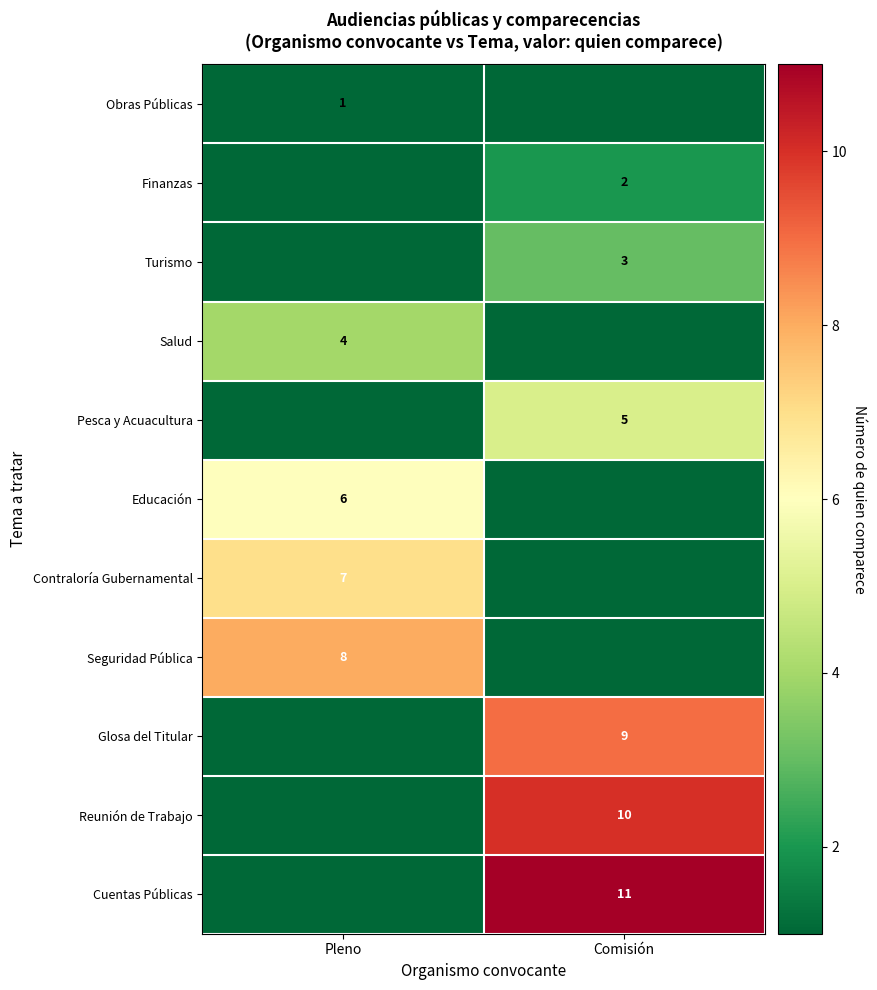

Is the value of Contraloría Gubernamental at Pleno greater than the value of Educación at Pleno?

Yes